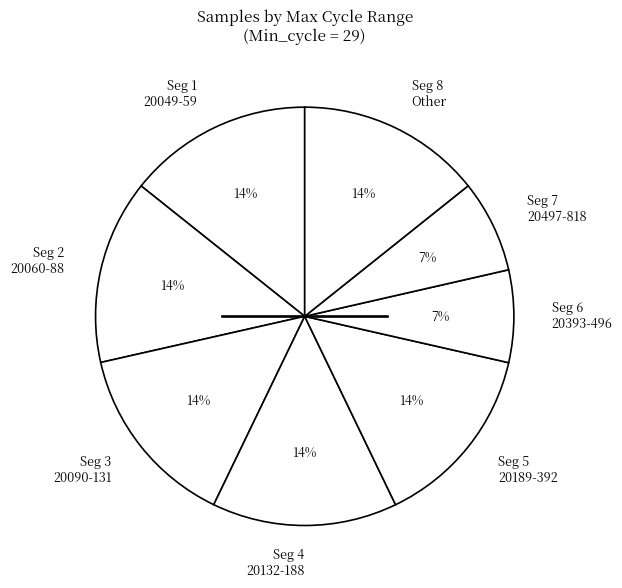

How many slices are in this pie chart?

8